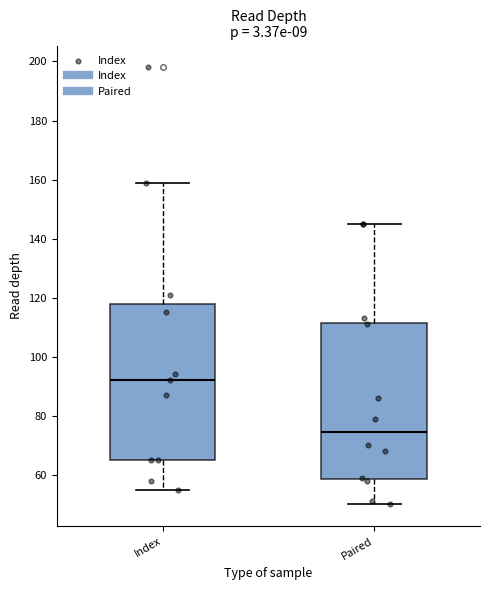

Which box's median line is the highest?

Index